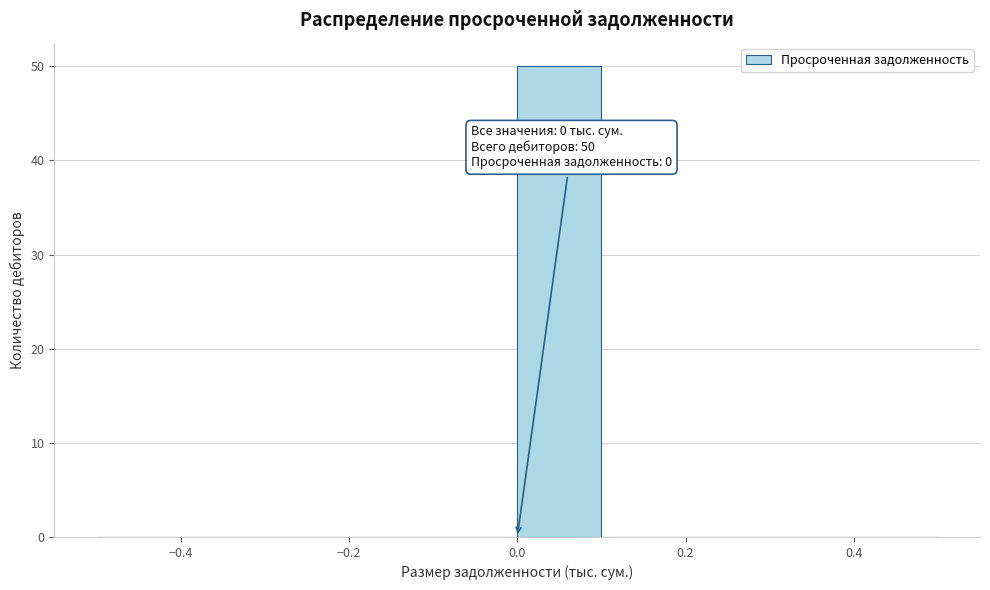

Over which range of the x-axis is the bar tallest?

0.0 to 0.1